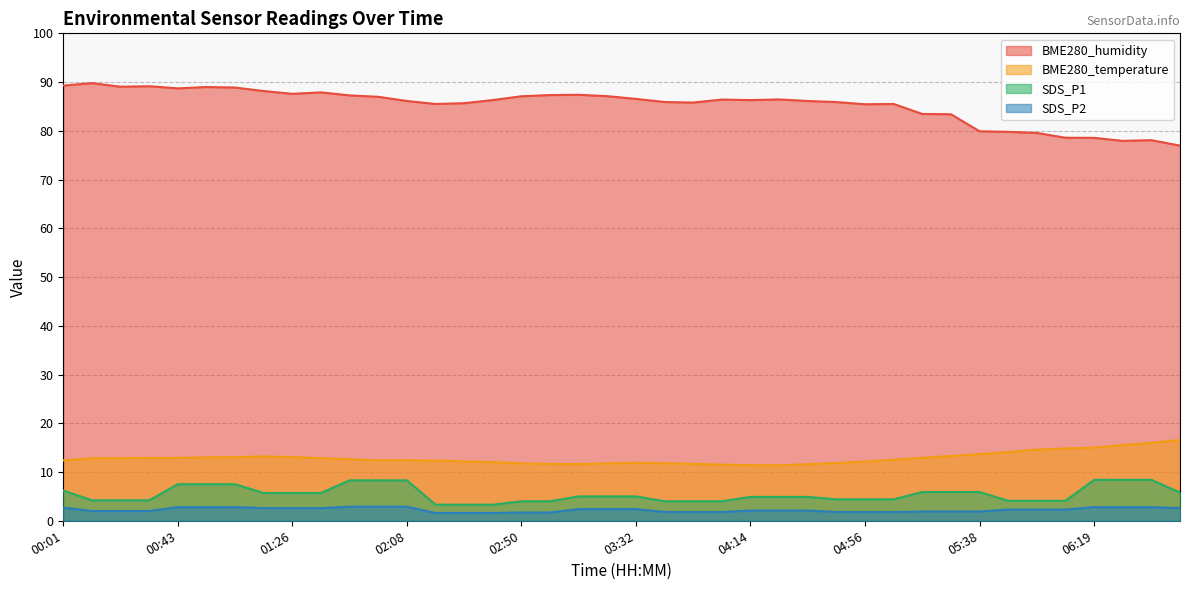

What is the label of the 22nd point from the right?

03:11